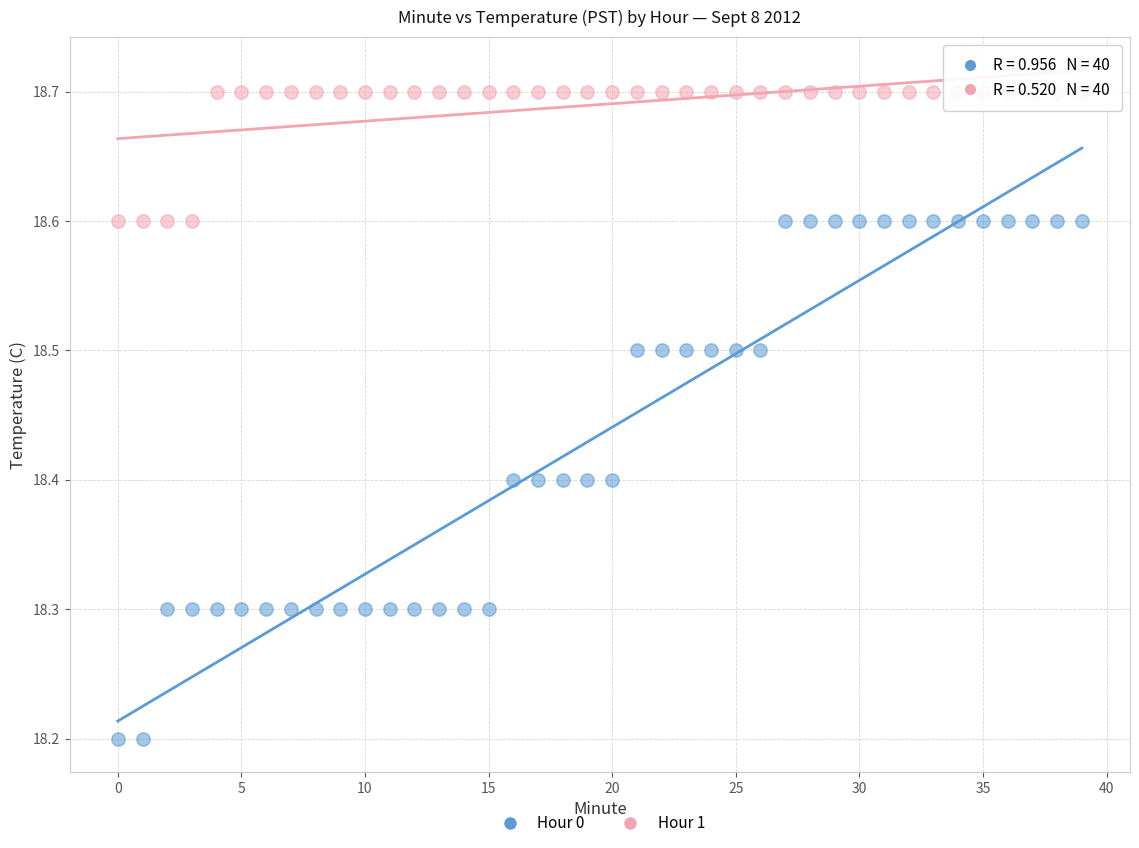

What are all the series names shown in the legend?

Hour 0, Hour 1